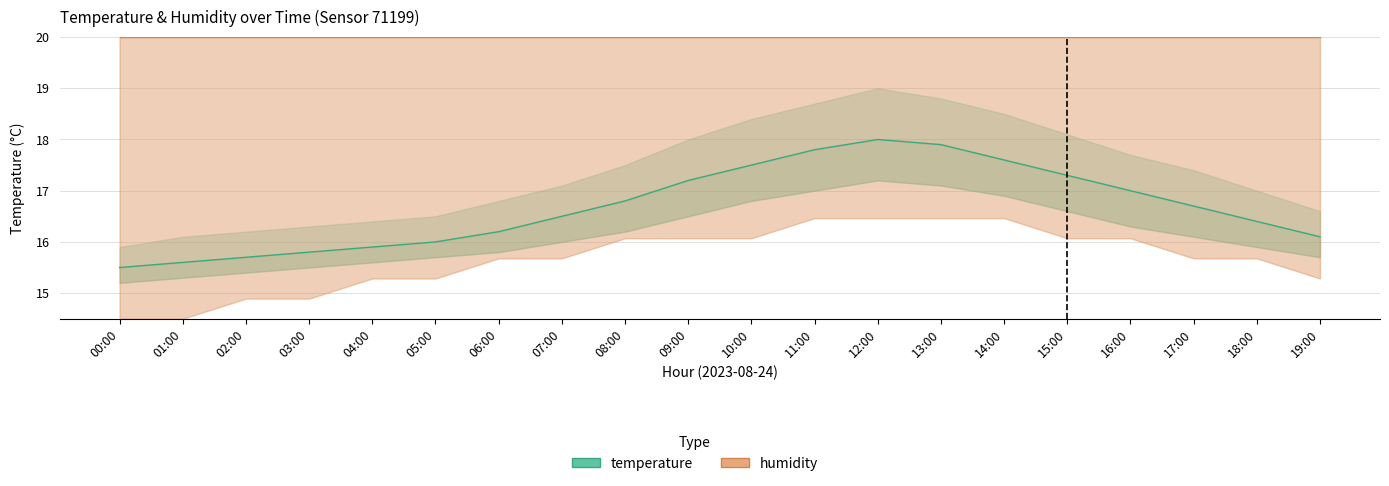

Reading left to right, what are all the values shown in this chart?

temperature: 00:00=15.5	01:00=15.6	02:00=15.7	03:00=15.8	04:00=15.9	05:00=16.0	06:00=16.2	07:00=16.5	08:00=16.8	09:00=17.2	10:00=17.5	11:00=17.8	12:00=18.0	13:00=17.9	14:00=17.6	15:00=17.3	16:00=17.0	17:00=16.7	18:00=16.4	19:00=16.1
humidity: 00:00=20.0	01:00=20.0	02:00=20.0	03:00=20.0	04:00=20.0	05:00=20.0	06:00=20.0	07:00=20.0	08:00=20.0	09:00=20.0	10:00=20.0	11:00=20.0	12:00=20.0	13:00=20.0	14:00=20.0	15:00=20.0	16:00=20.0	17:00=20.0	18:00=20.0	19:00=20.0